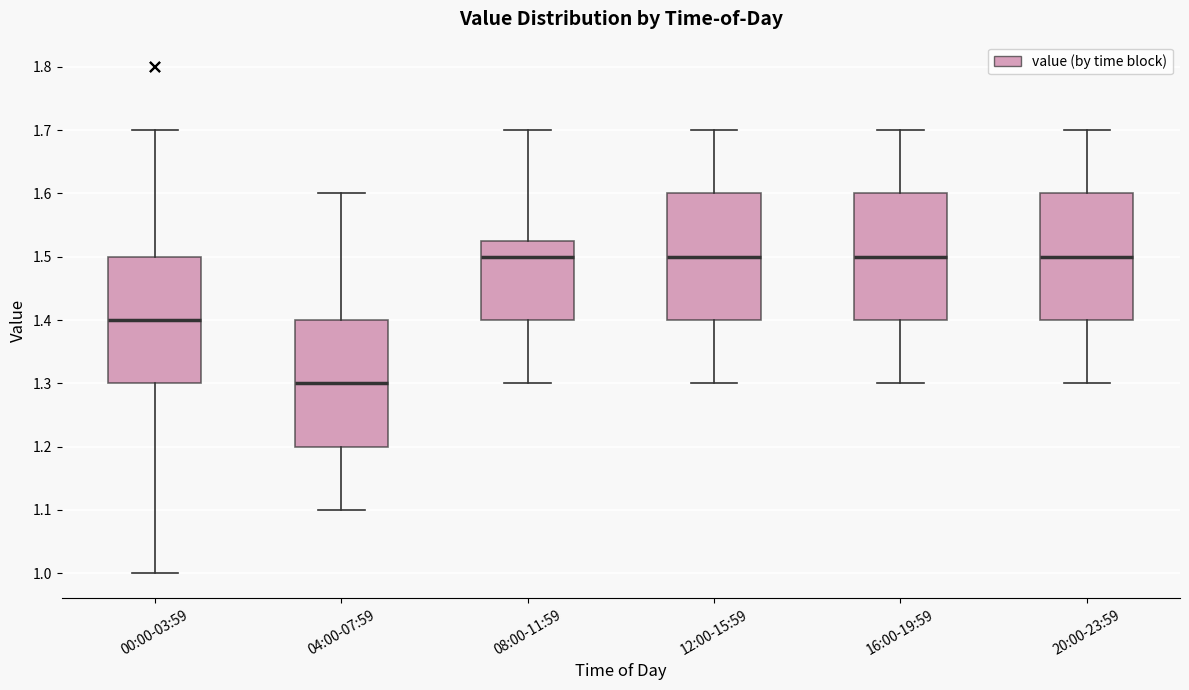

Reading left to right, transcribe this box plot: for each box, give where its median line is, the range the box spans, and where its two whiskers end, as read against the y-axis. The values are not printed on the chart, so give them approximately, as read against the axis.

00:00-03:59: median 1.40, box 1.30 to 1.50, whiskers 1.00 to 1.70
04:00-07:59: median 1.30, box 1.20 to 1.40, whiskers 1.10 to 1.60
08:00-11:59: median 1.50, box 1.40 to 1.53, whiskers 1.30 to 1.70
12:00-15:59: median 1.50, box 1.40 to 1.60, whiskers 1.30 to 1.70
16:00-19:59: median 1.50, box 1.40 to 1.60, whiskers 1.30 to 1.70
20:00-23:59: median 1.50, box 1.40 to 1.60, whiskers 1.30 to 1.70